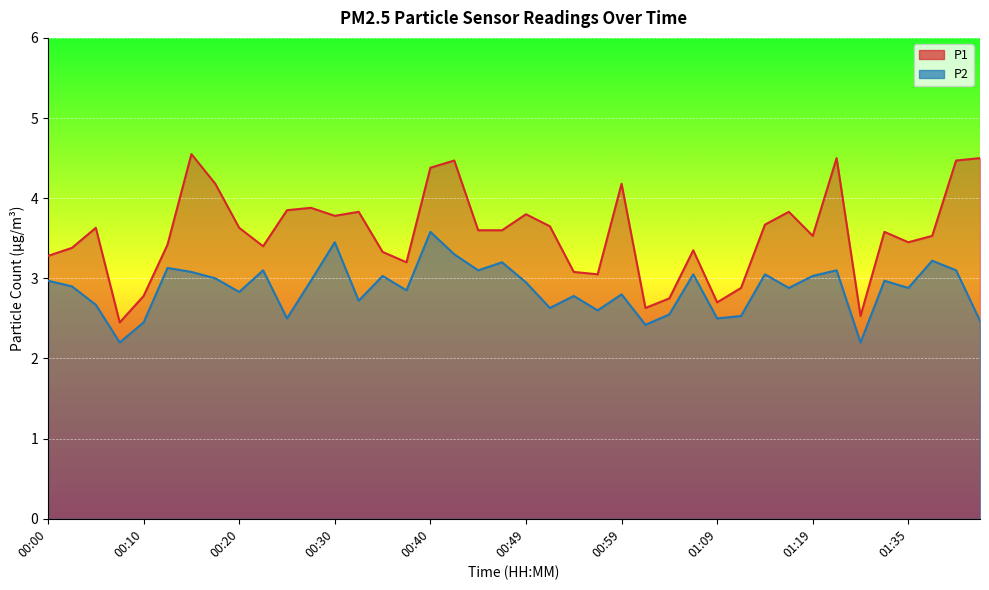

How many interior local peaks does the P2 series have?

13